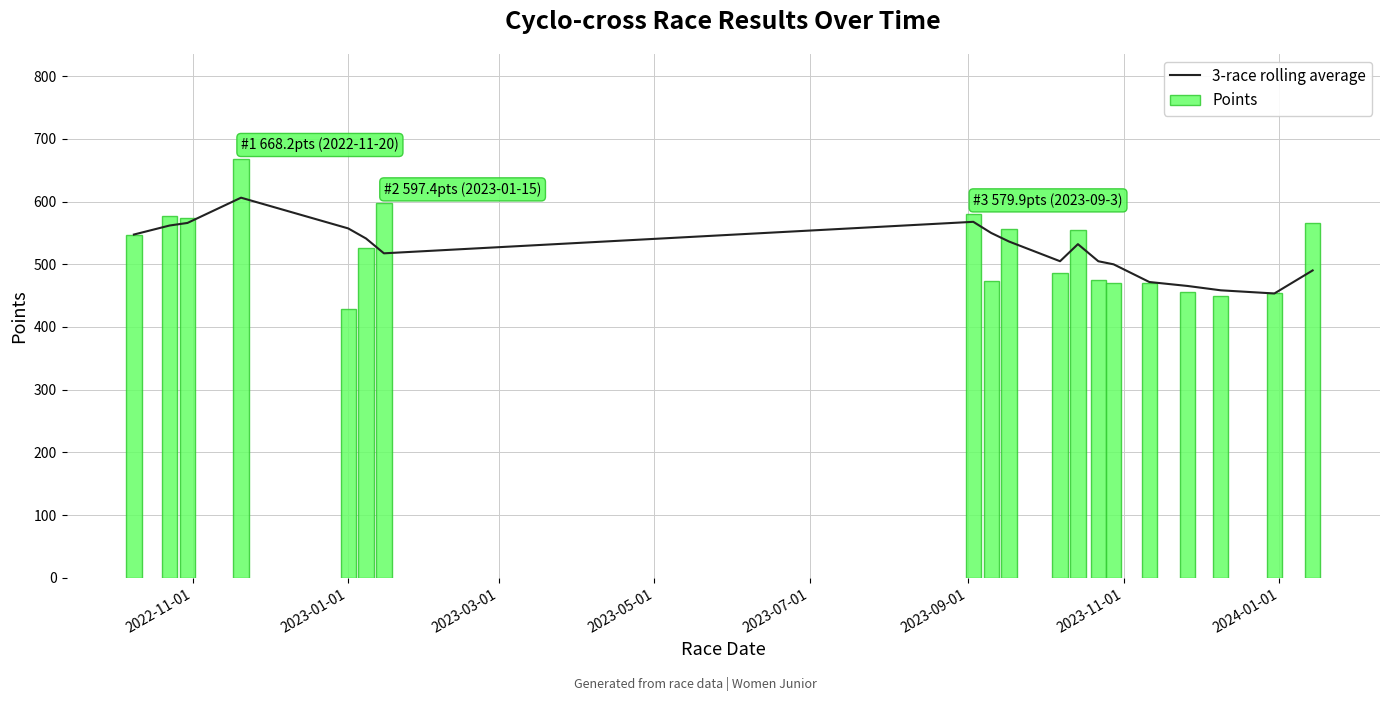

What is the difference between the maximum and minimum values in the Points series?

239.0